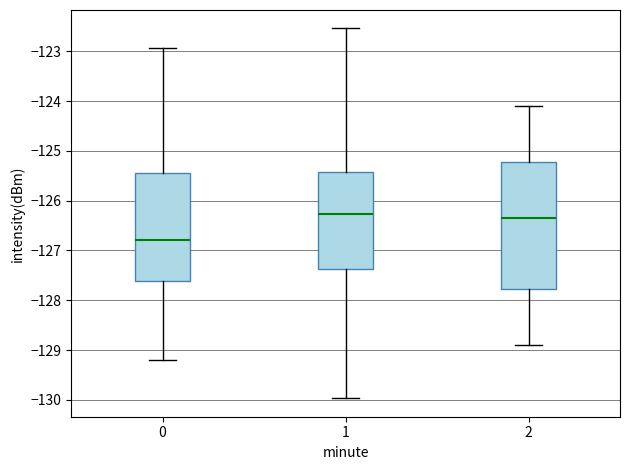

Which box is the tallest, from its lower edge to its upper edge?

2